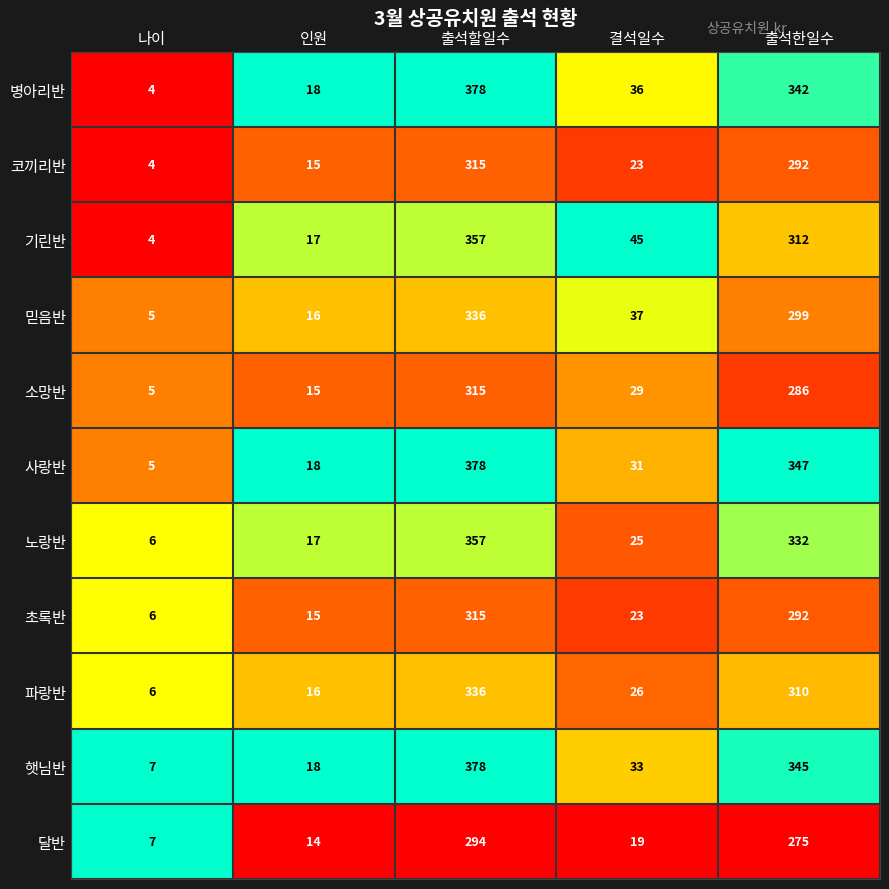

At which category is the sum across all series the highest?

출석할일수